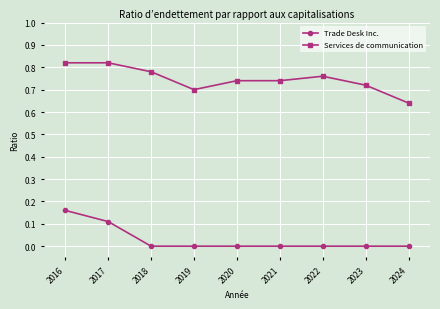

What are all the series names shown in the legend?

Trade Desk Inc., Services de communication